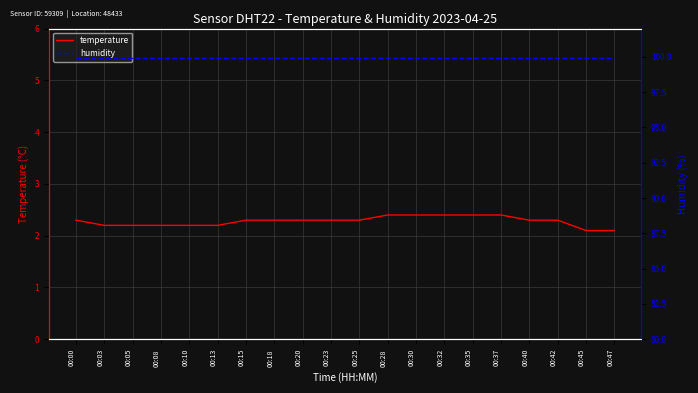

Reading left to right, transcribe all the data shown in this chart.

temperature: 2.3	2.2	2.2	2.2	2.2	2.2	2.3	2.3	2.3	2.3	2.3	2.4	2.4	2.4	2.4	2.4	2.3	2.3	2.1	2.1
humidity: 99.9	99.9	99.9	99.9	99.9	99.9	99.9	99.9	99.9	99.9	99.9	99.9	99.9	99.9	99.9	99.9	99.9	99.9	99.9	99.9